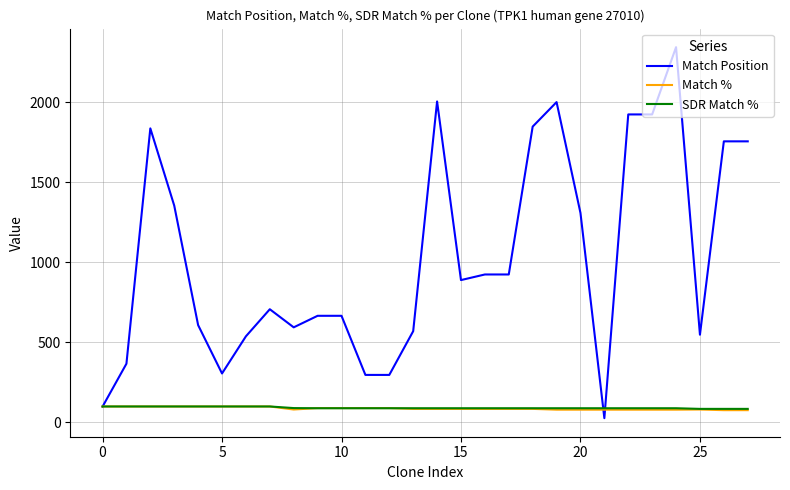

What is the lowest value of the Match % series?

77